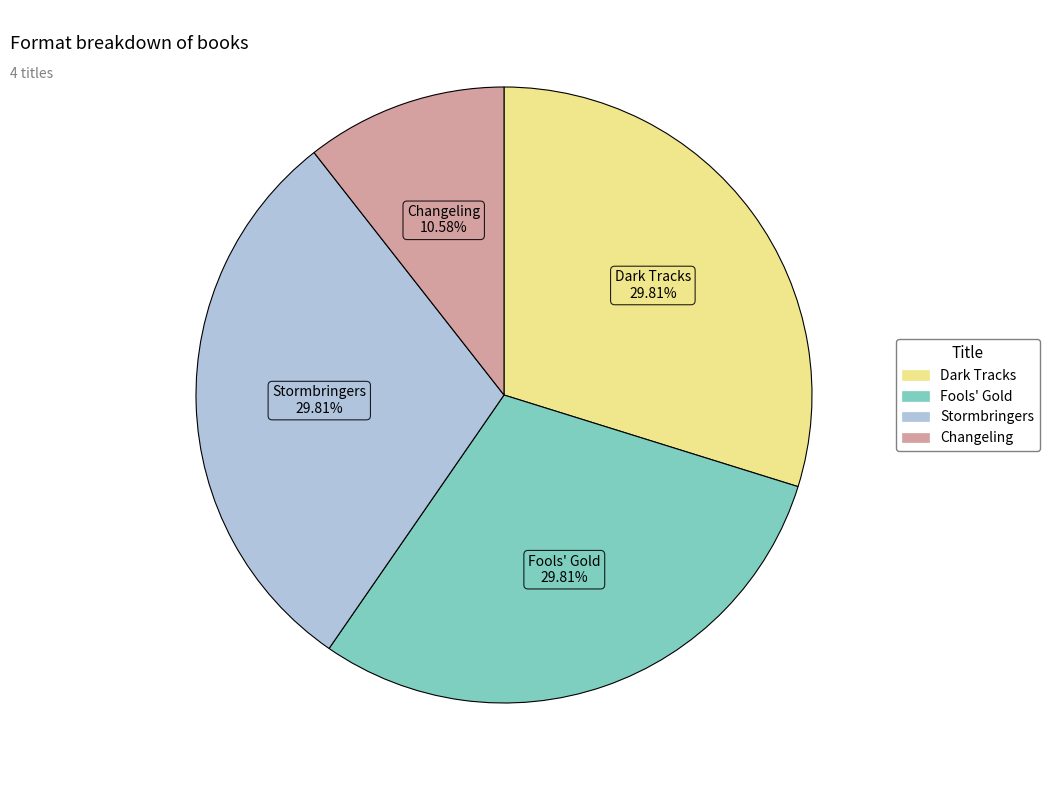

How many segments does this pie chart have?

4